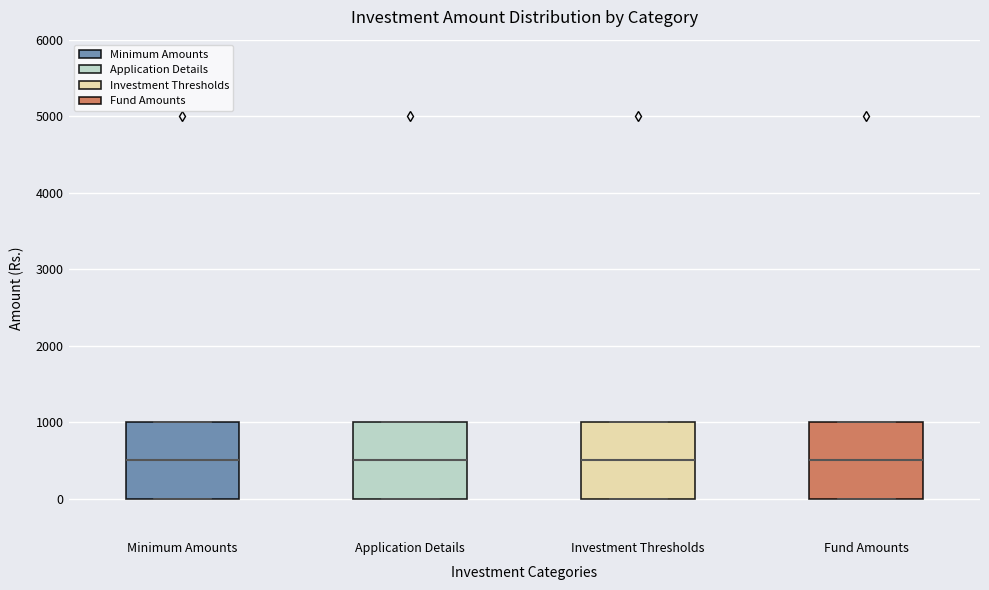

Reading left to right, read every box against the y-axis: the position of its median line, the range the box covers, and the ends of its whiskers. The values are not printed on the chart, so give them approximately, as read against the axis.

Minimum Amounts: median 500, box 0 to 1000, whiskers 0 to 1000
Application Details: median 500, box 0 to 1000, whiskers 0 to 1000
Investment Thresholds: median 500, box 0 to 1000, whiskers 0 to 1000
Fund Amounts: median 500, box 0 to 1000, whiskers 0 to 1000